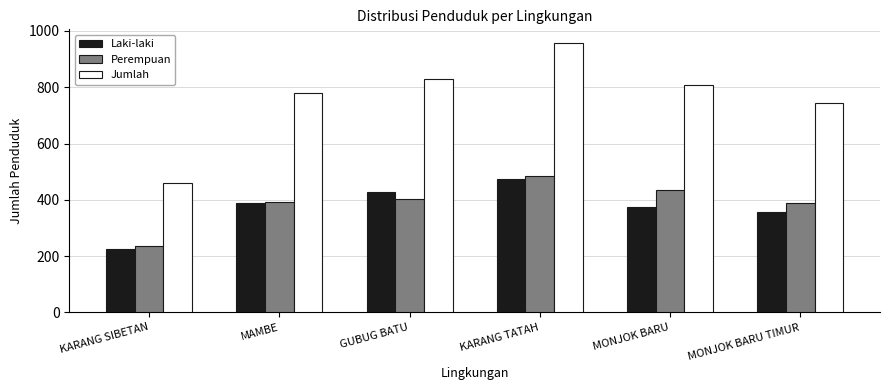

List the series in order of their peak value, highest first.

Jumlah, Perempuan, Laki-laki